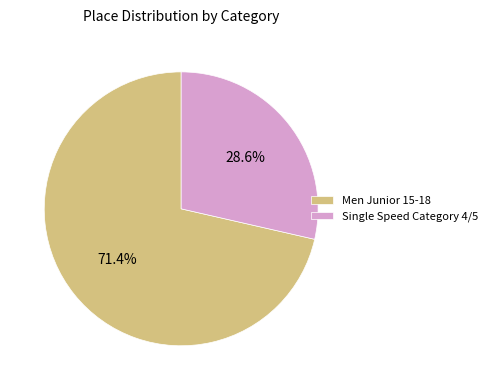

The Men Junior 15-18 slice represents 71% of the pie. True or false?

True